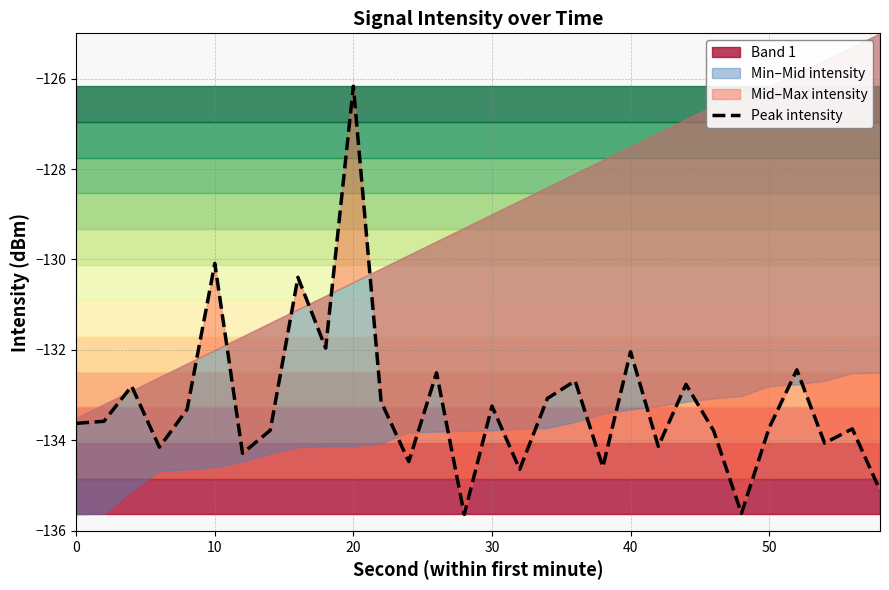

How many interior local peaks (higher than both neighbors) does the data have?

11